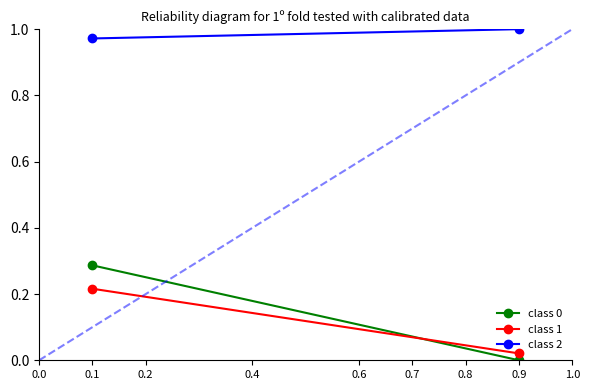

Which series has the widest spread of values?

class 0